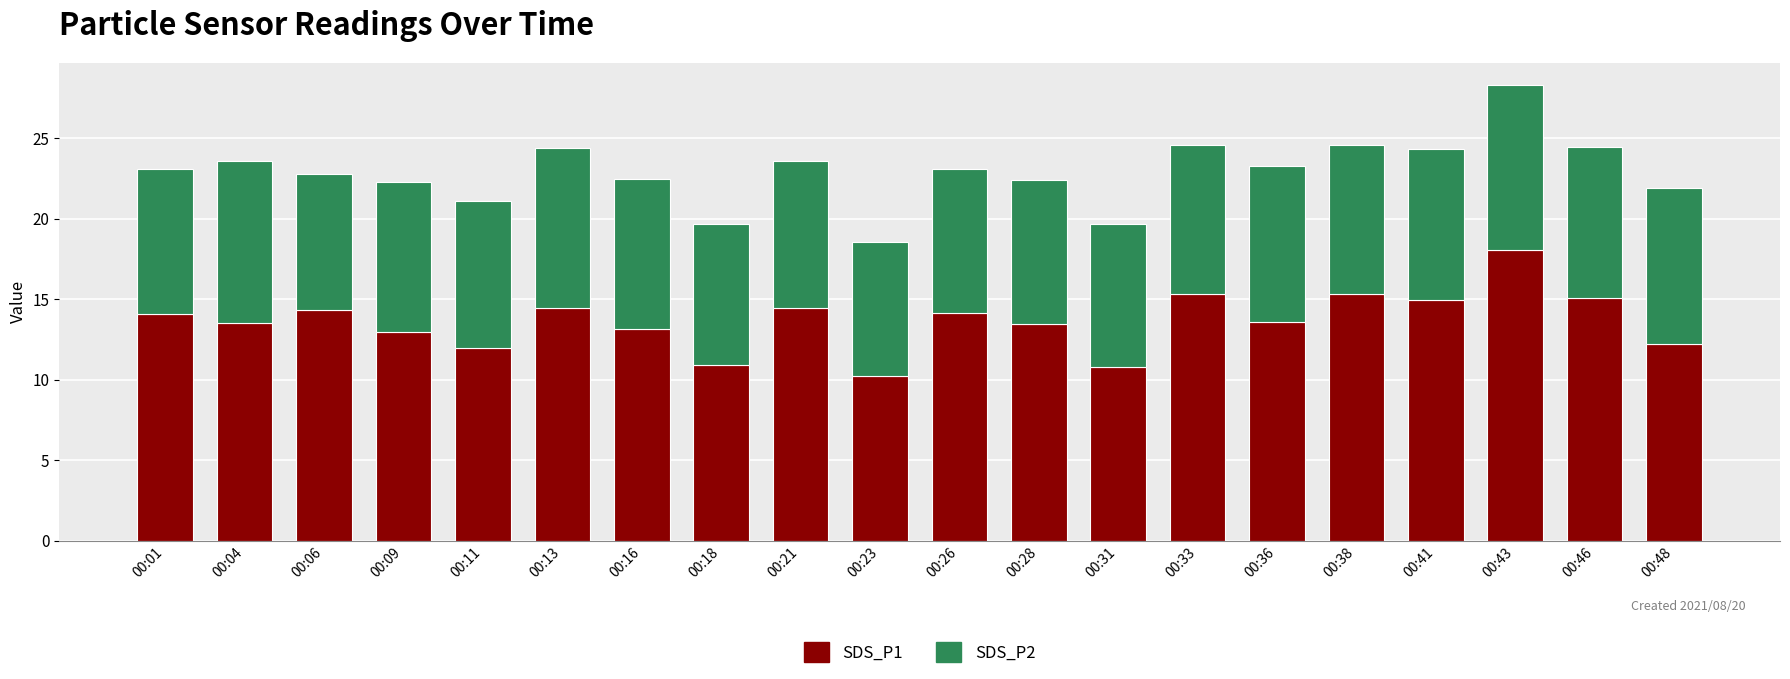

Are the bars grouped side by side (vs. stacked)?

No